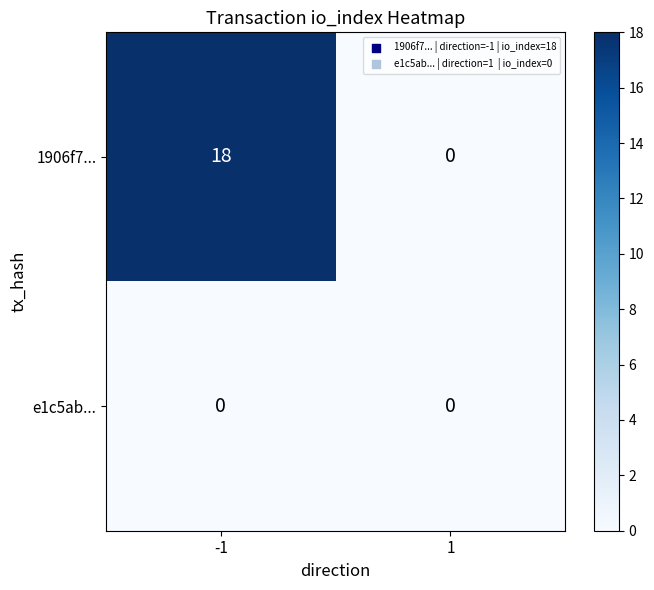

What is the greatest value displayed?

18